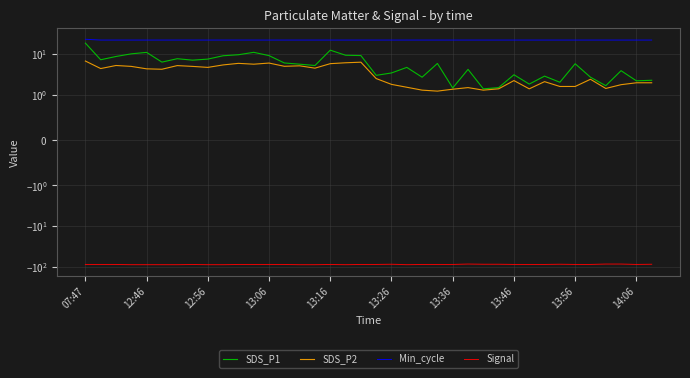

How many categories are shown in the chart?

38